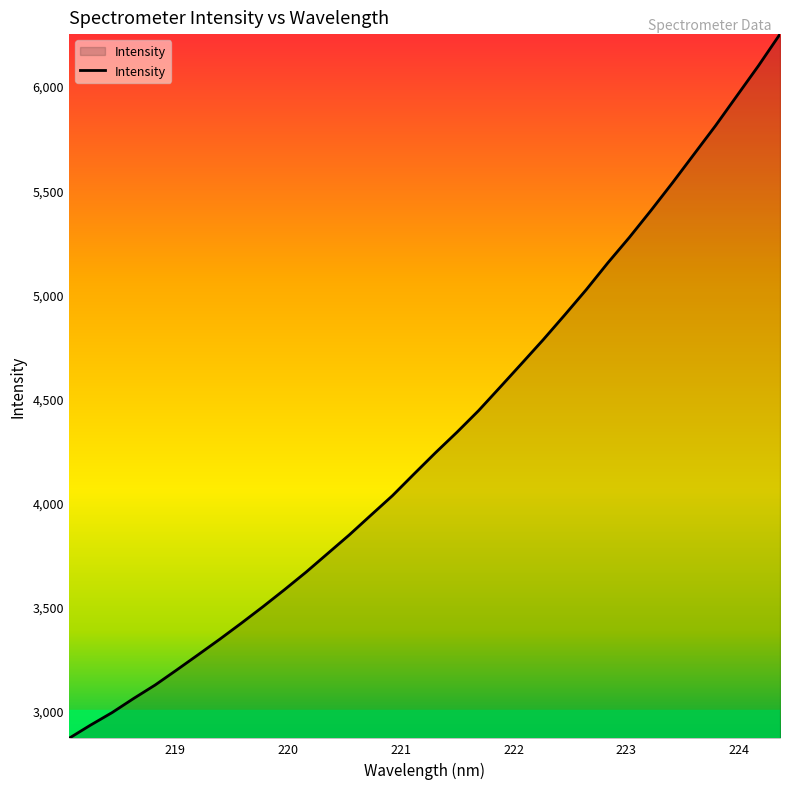

What is the minimum value shown in the chart?

2868.6